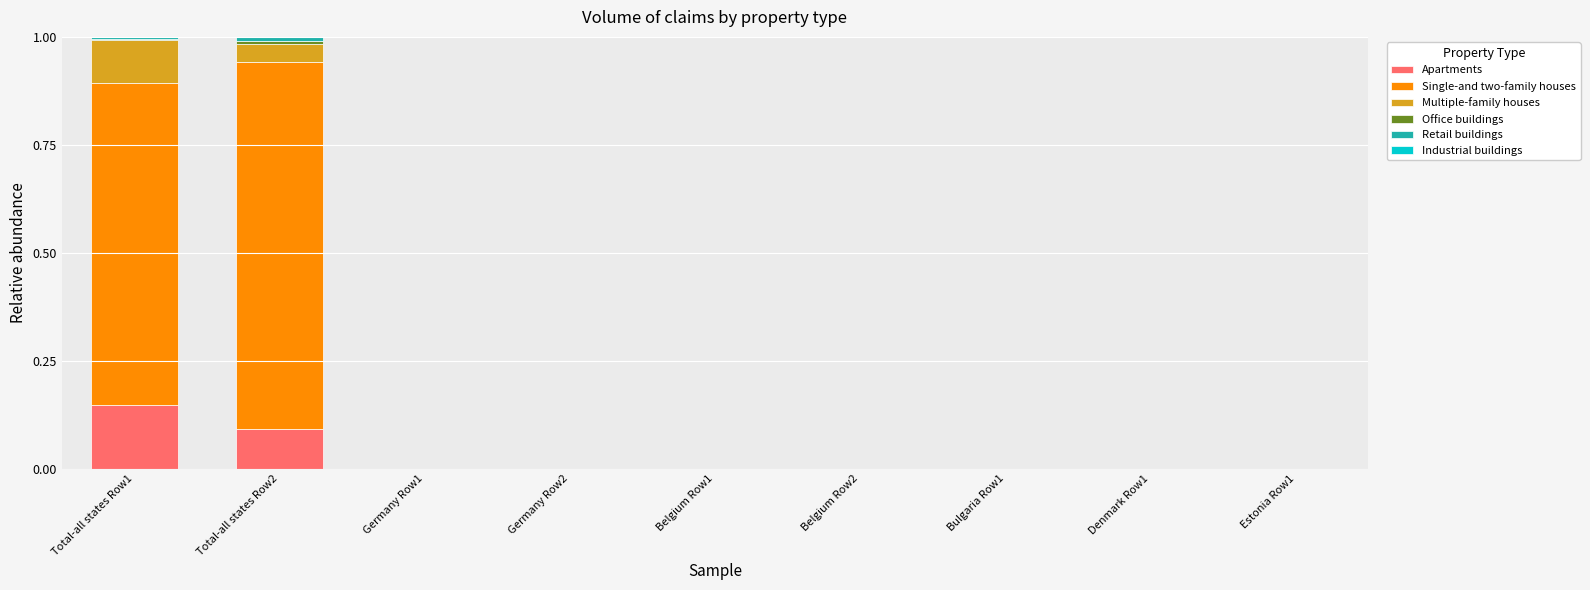

The value of Apartments at Total-all states Row1 is 0.1. True or false?

True